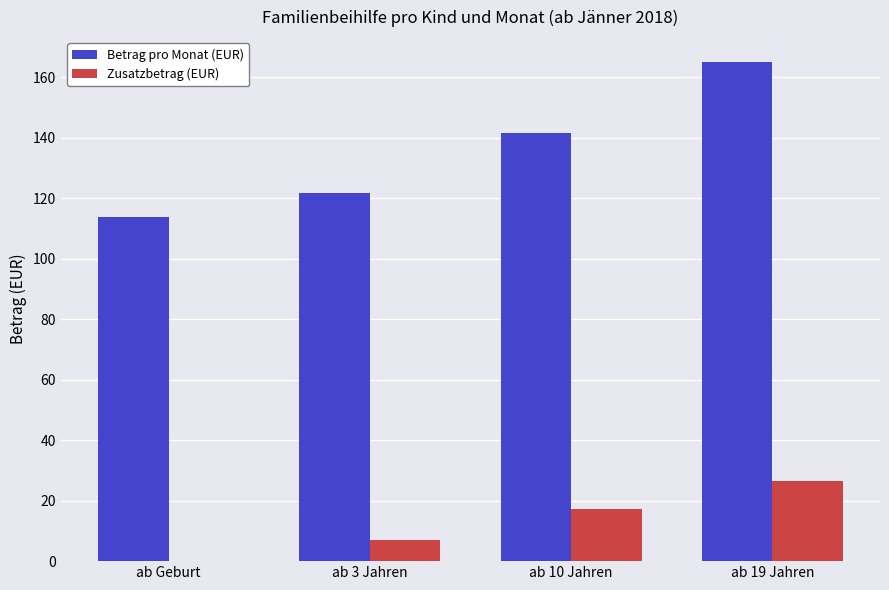

What is the total value across all series at ab 19 Jahren?

191.6